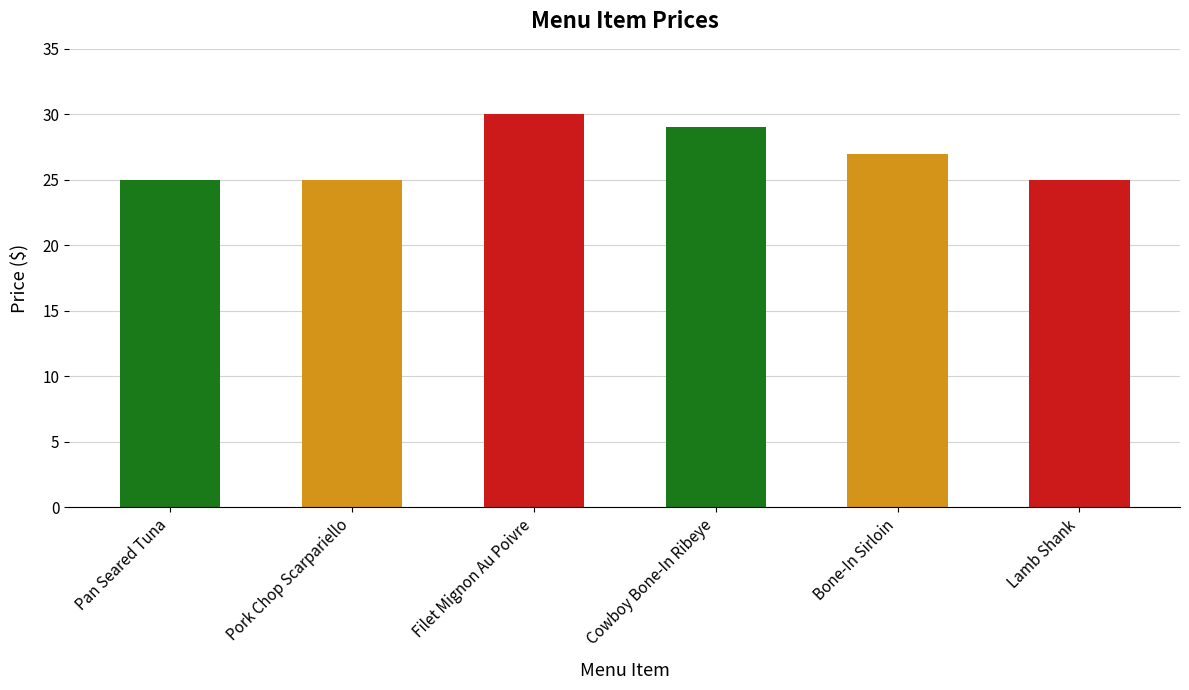

Reading left to right, transcribe all the data shown in this chart.

25	25	30	29	27	25